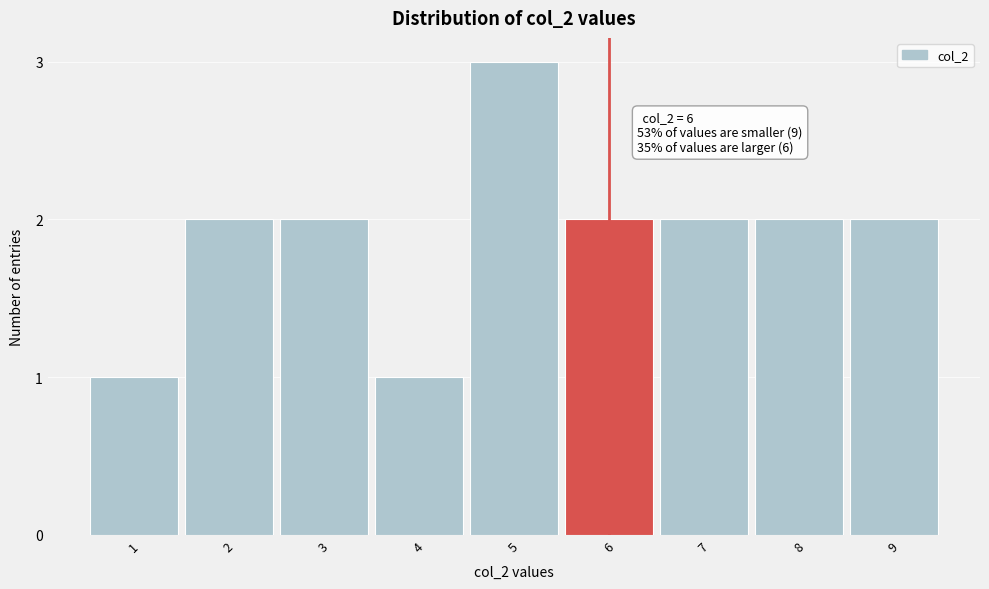

Reading right to left, list all the values displayed in this chart.

2	2	2	2	3	1	2	2	1